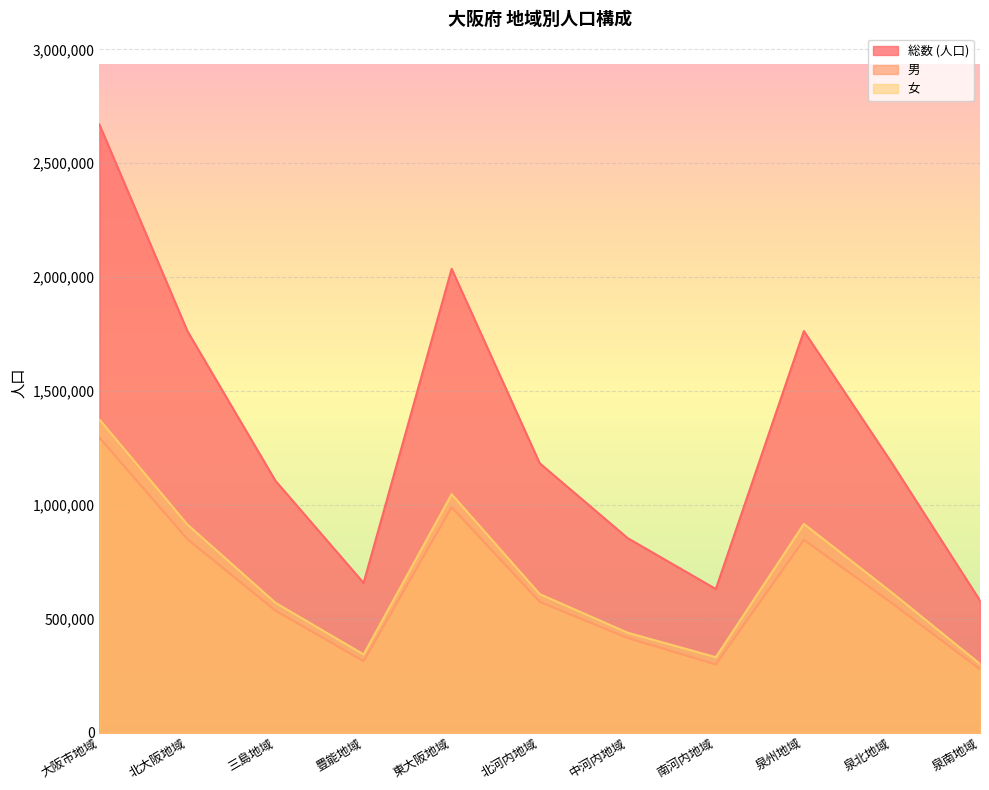

Is the value of 男 at 三島地域 greater than the value of 女 at 泉北地域?

No